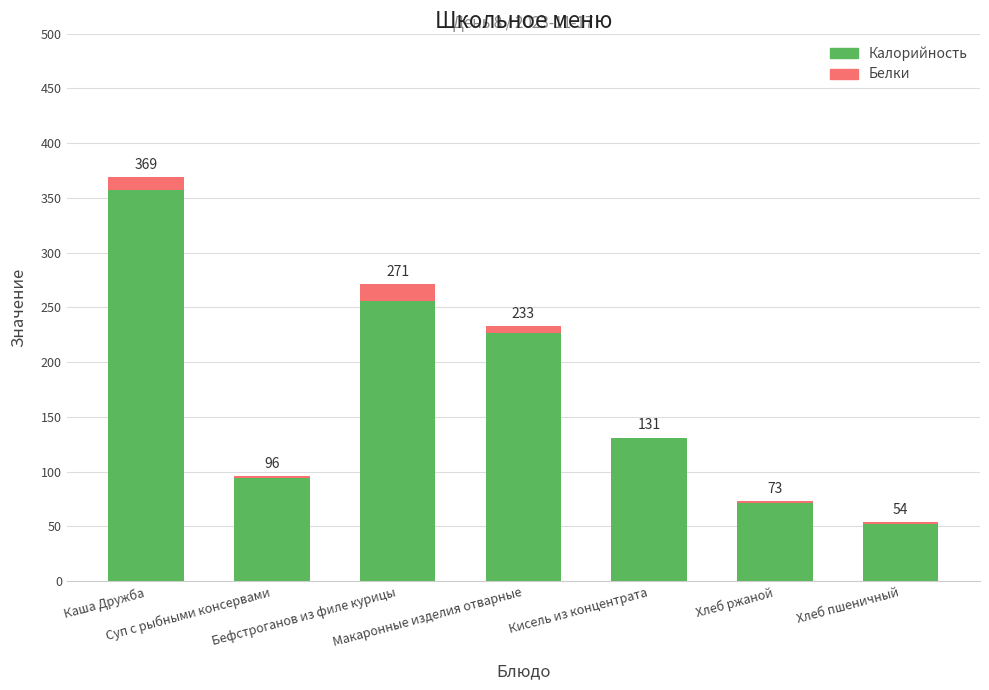

Are the bars horizontal?

No